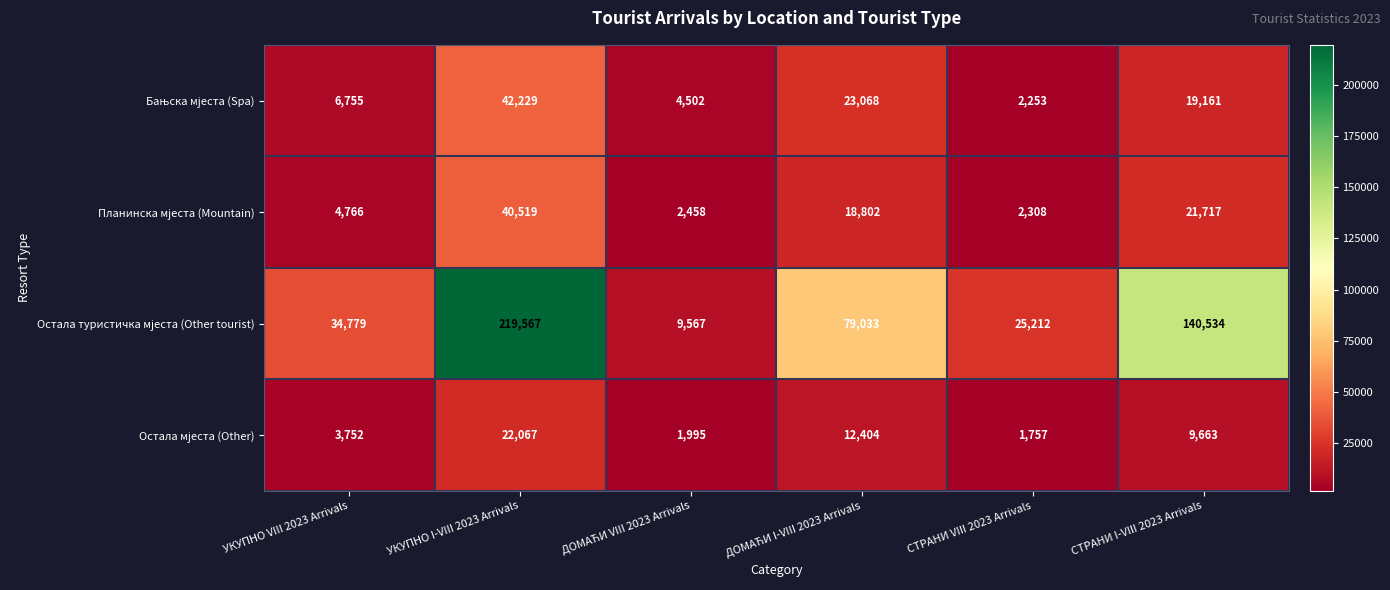

At which category is the sum across all series the highest?

УКУПНО I-VIII 2023 Arrivals